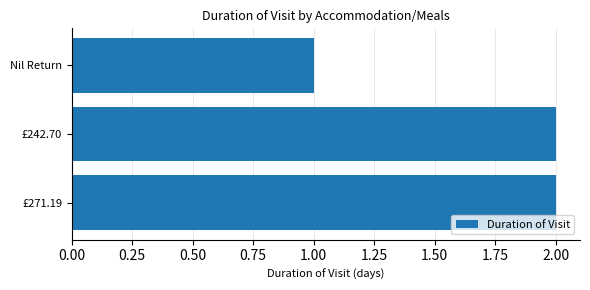

Reading top to bottom, list all the values displayed in this chart.

1	2	2